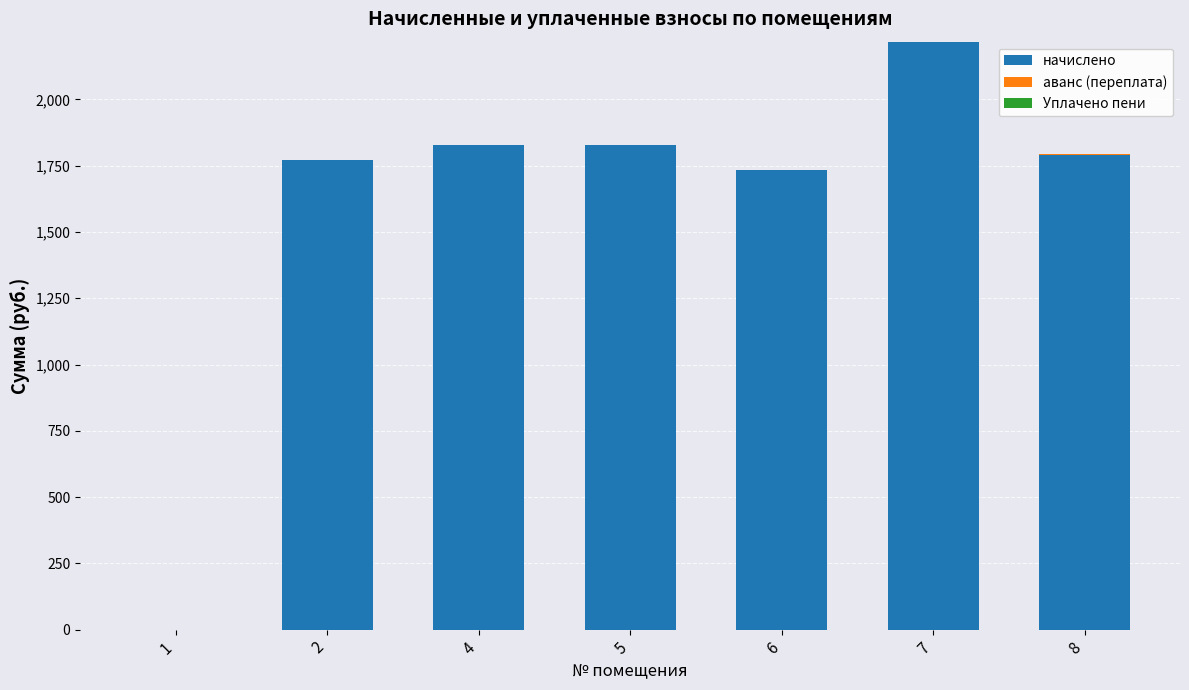

Rank the series at 5 from lowest to highest value.

аванс (переплата), Уплачено пени, начислено